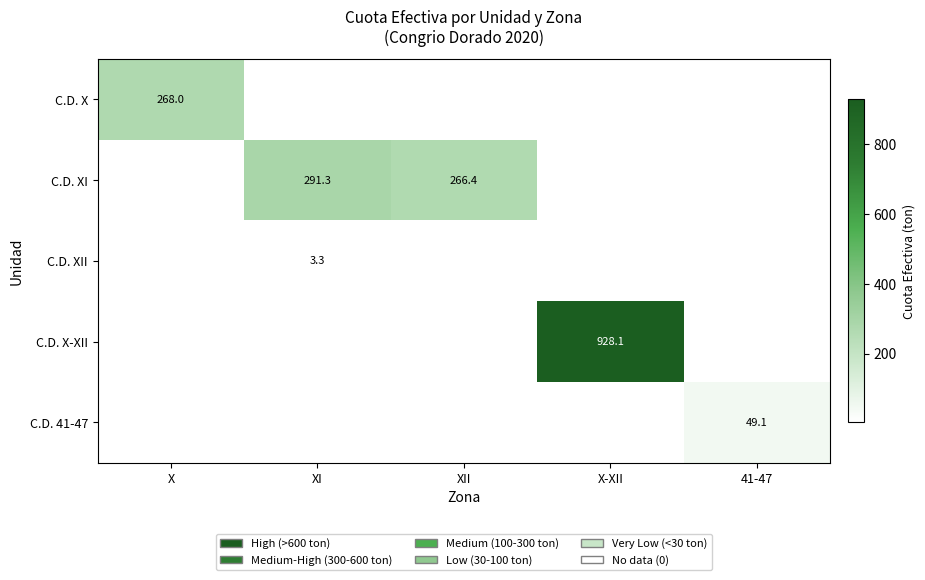

The C.D. X-XII series shows 928.1 at X-XII. True or false?

True